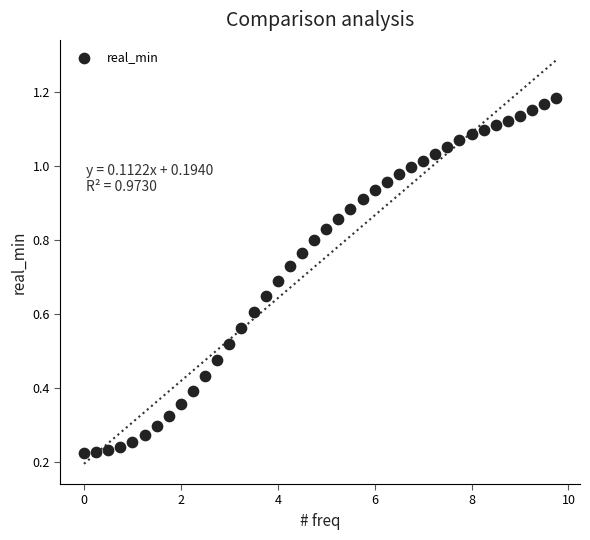

What is the range of X values (max minus min)?

9.8